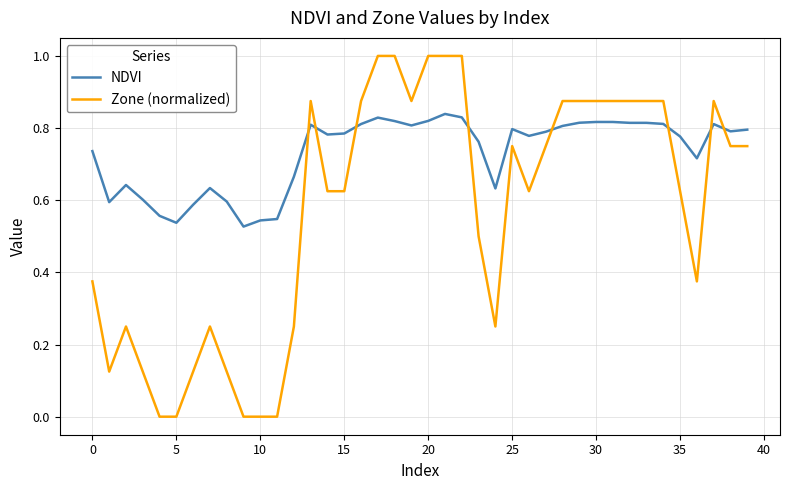

Which series has the largest range (max minus min)?

Zone (normalized)